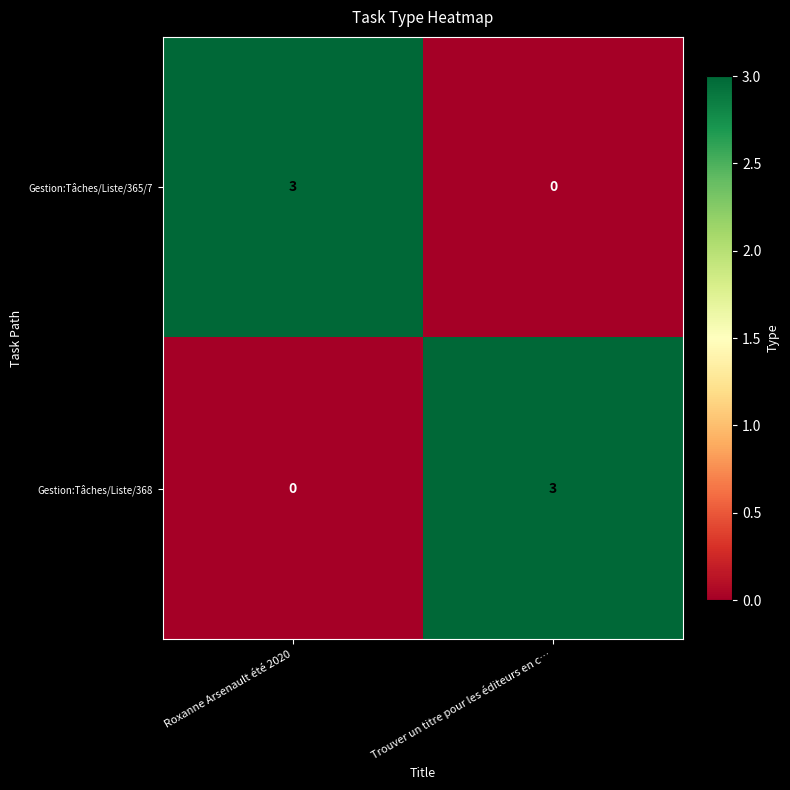

What is the difference between the maximum and minimum values in the Gestion:Tâches/Liste/368 series?

3